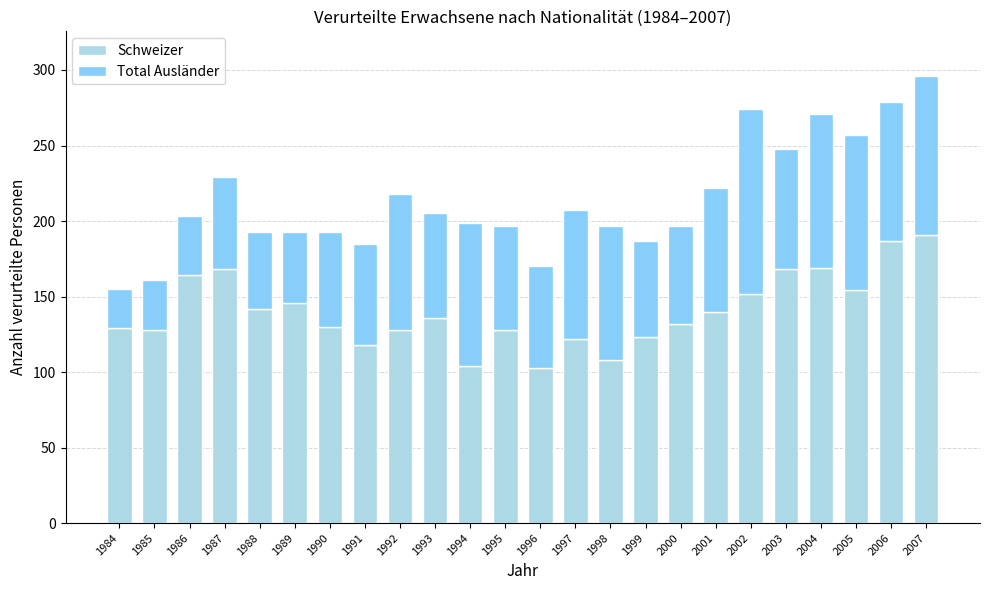

What is the minimum value for Schweizer?

103